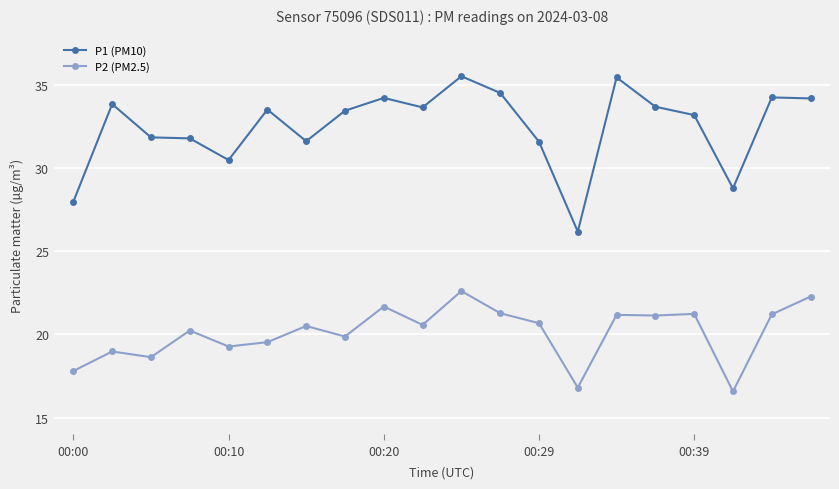

True or false: P2 (PM2.5) has more than 0 points higher than both neighbors.

True